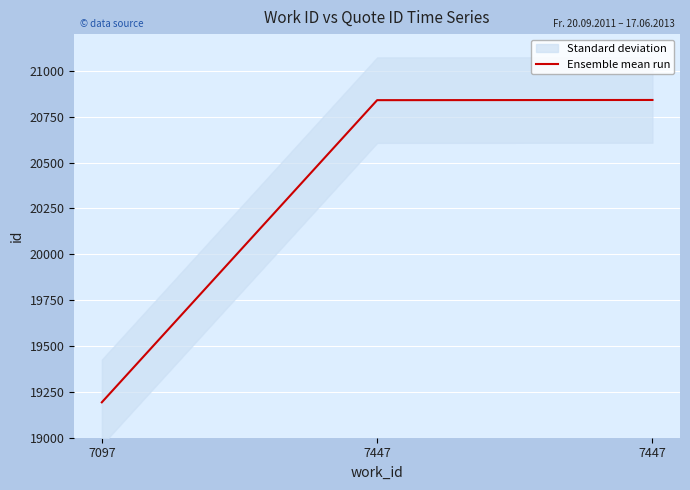

How many lines are shown in the chart?

1